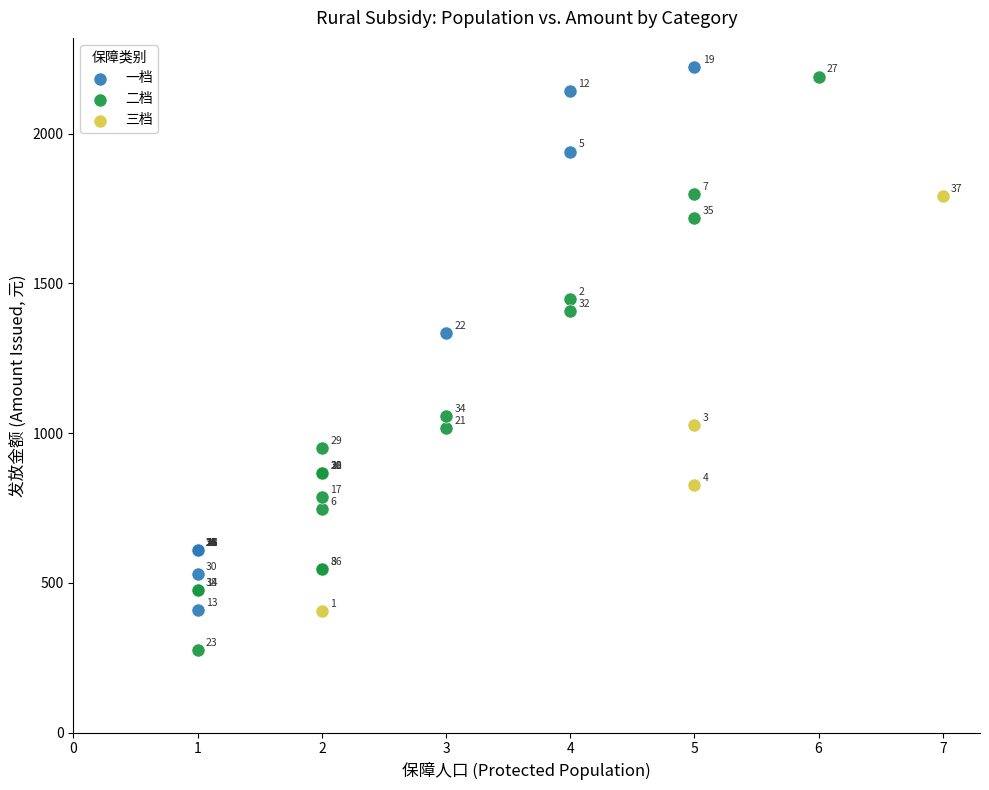

Which series contains the lowest Y value?

二档